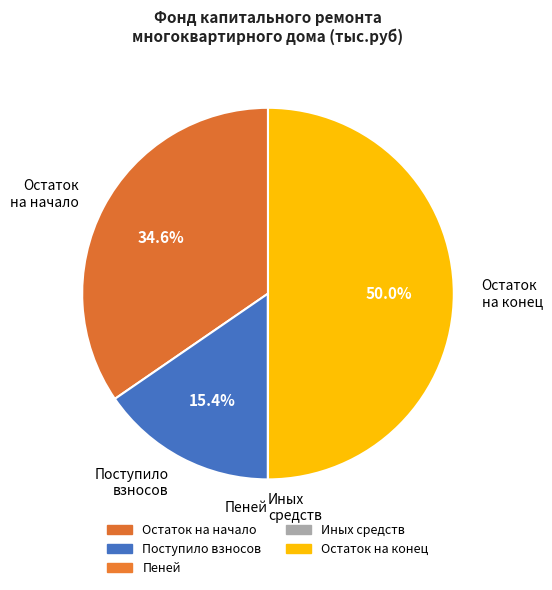

Is Поступило взносов the majority of the pie?

No